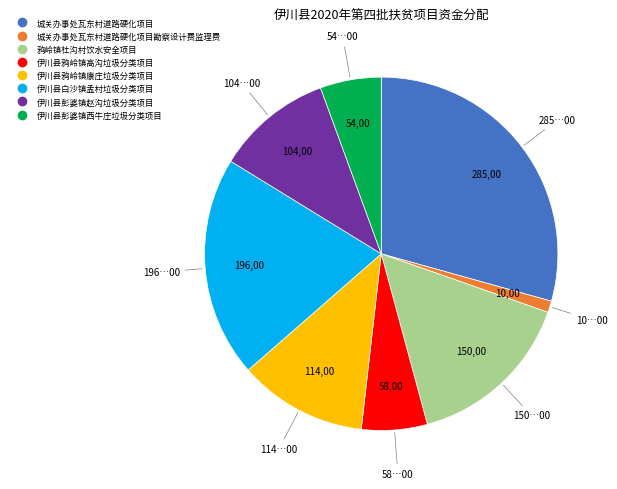

How many segments does this pie chart have?

8